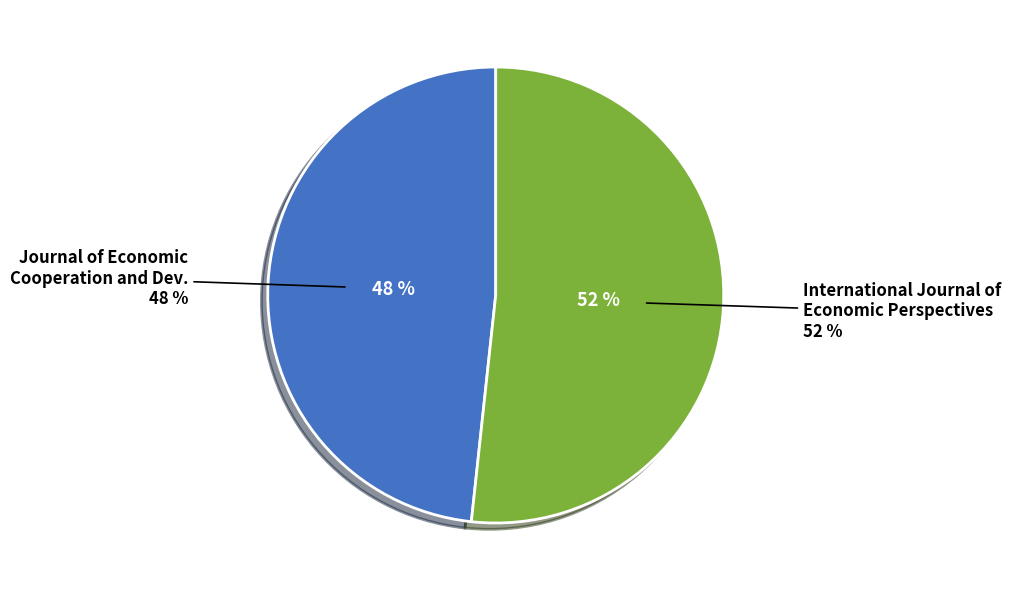

To the nearest percent, what portion does Journal of Economic Cooperation and Development represent?

48%